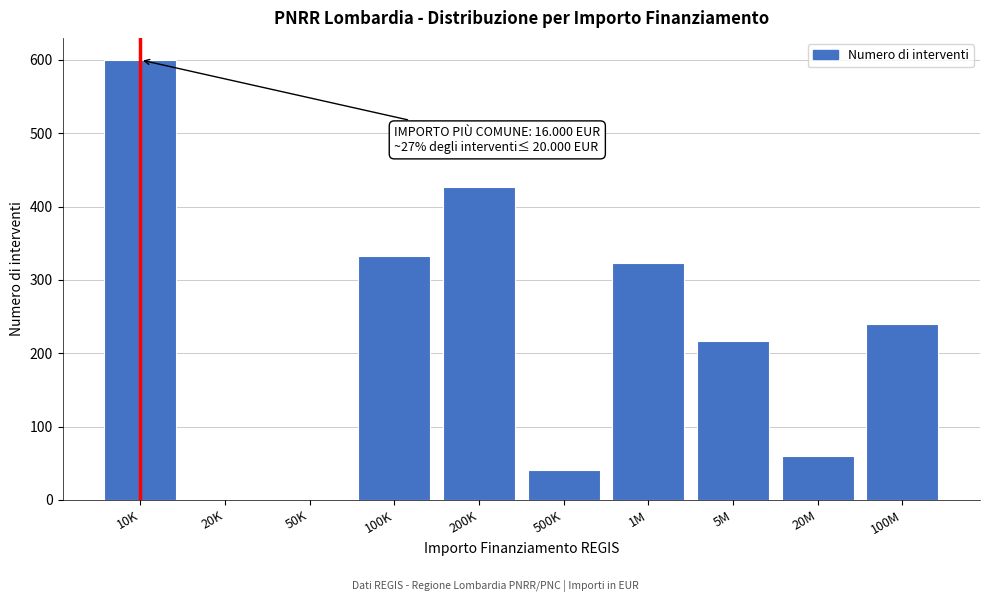

Reading left to right, list all the values displayed in this chart.

10K=600	20K=0	50K=0	100K=333	200K=426	500K=41	1M=323	5M=217	20M=60	100M=240